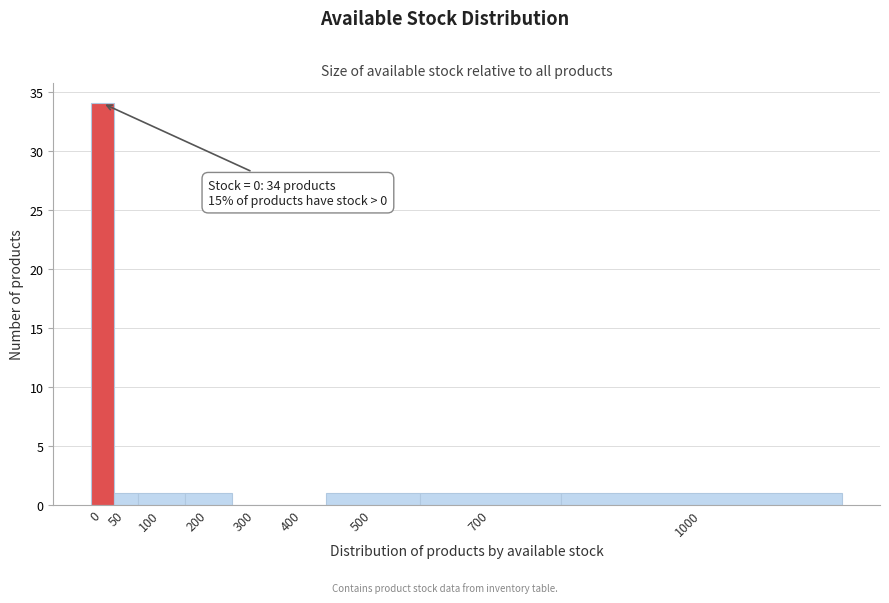

Reading right to left, transcribe all the data shown in this chart.

1000=1	700=1	500=1	400=0	300=0	200=1	100=1	50=1	0=34